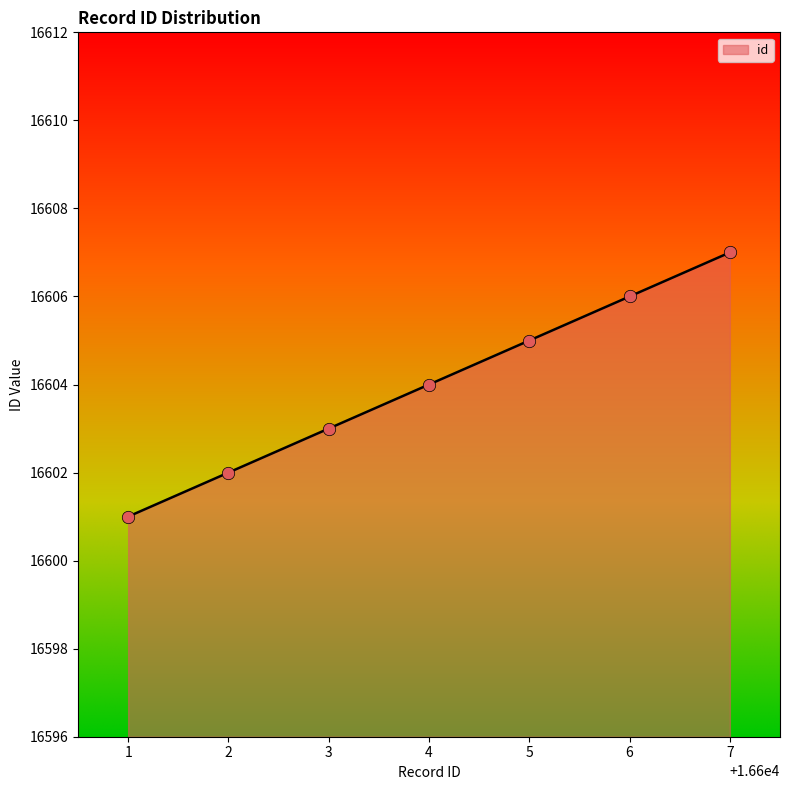

Which has a higher value, 7 or 2?

7